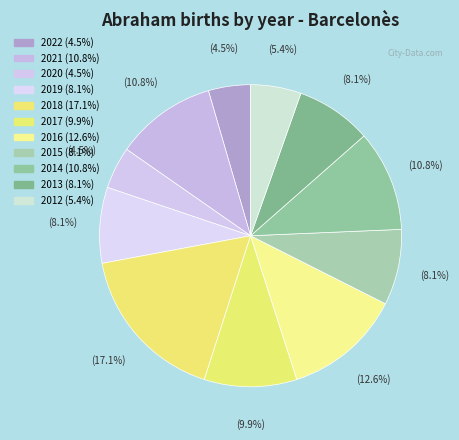

Count the number of slices in the pie.

11